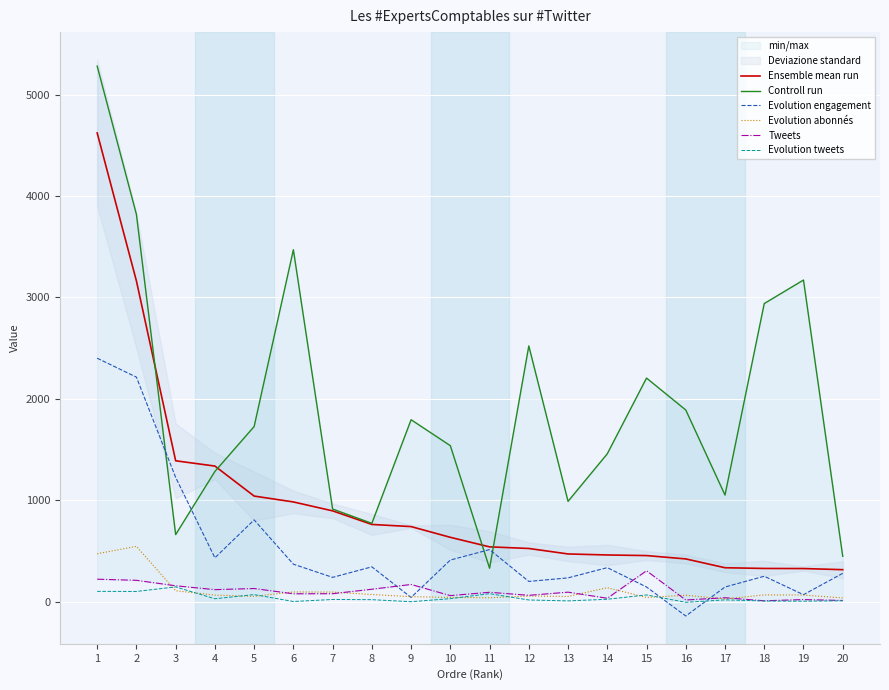

Is it true that Evolution engagement equals 139 at 8?

False